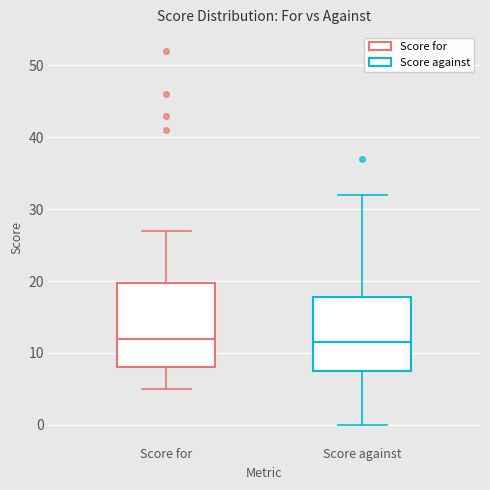

Where does the upper whisker of the box for Score against end on the y-axis? The values are not printed on the chart, so give them approximately, as read against the axis.

32